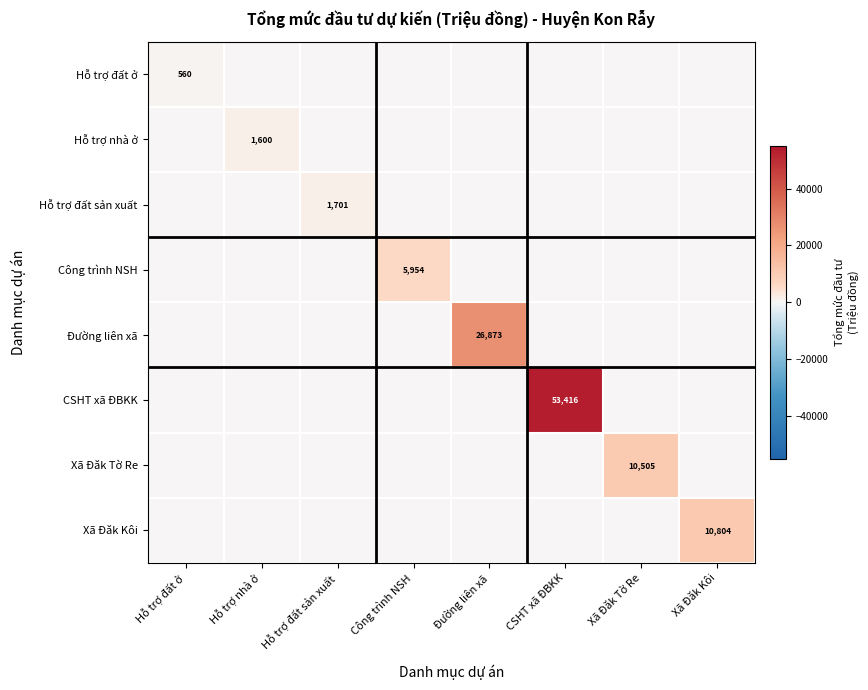

What is the difference between the highest and lowest values at Công trình NSH?

5954